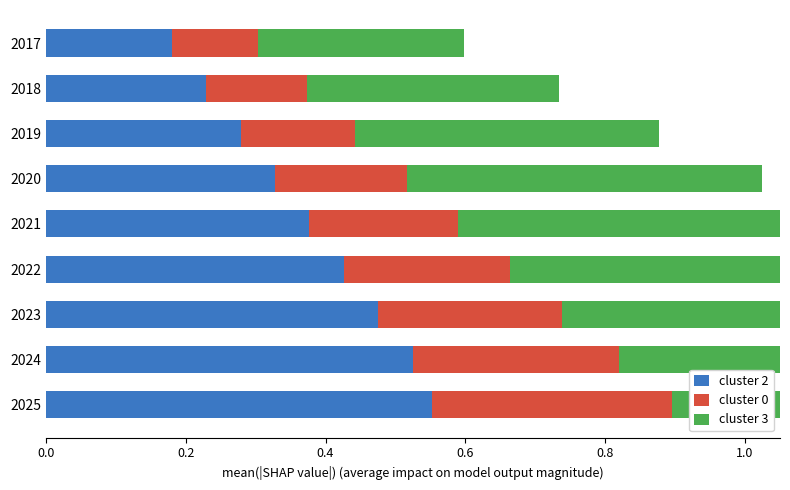

The value of cluster 0 at 2021 is 0.3. True or false?

False